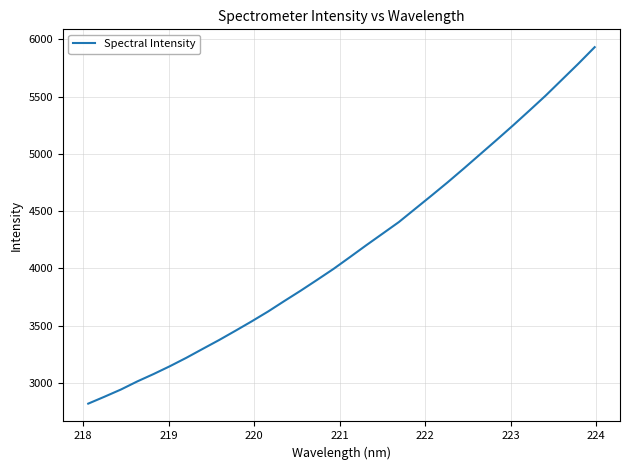

Count the number of data series in this chart.

1